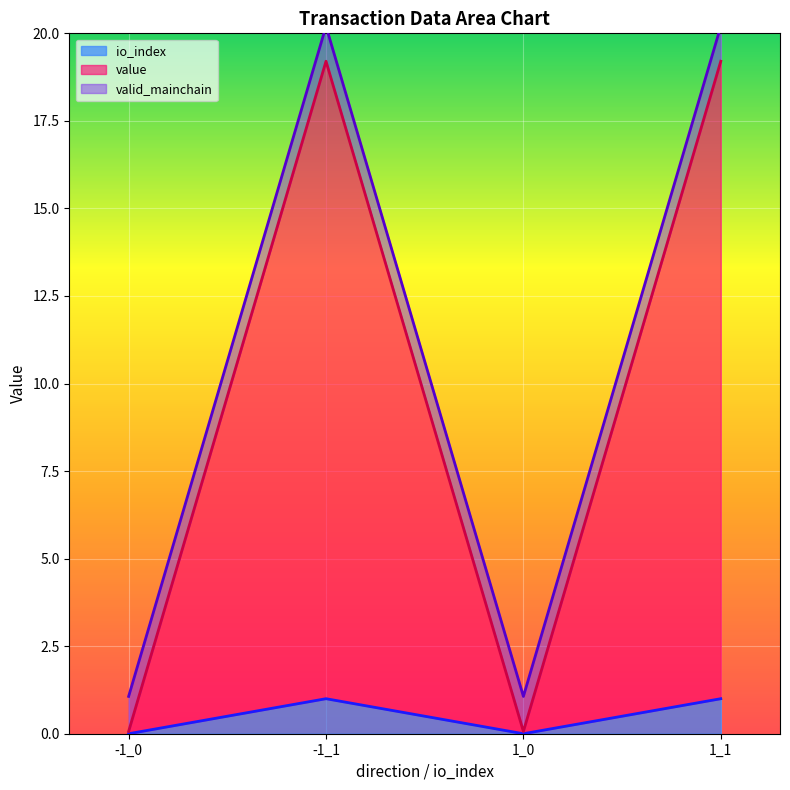

Where is the first local maximum for io_index?

-1_1